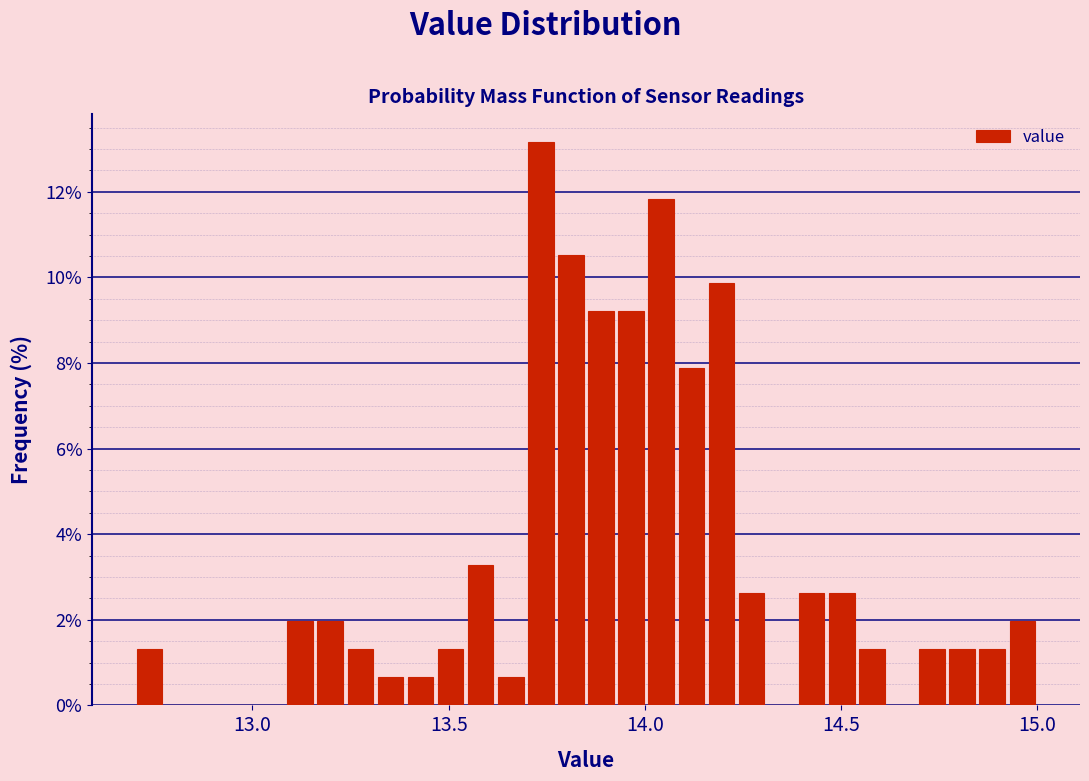

Read against the x-axis, roughly where is the centre of the tallest bar?

13.75